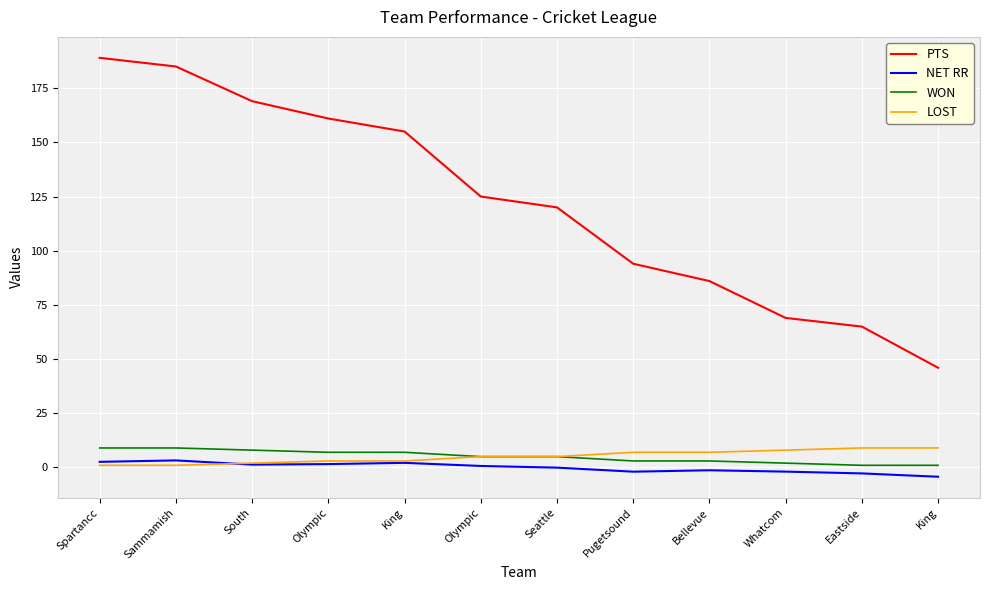

The LOST series shows 0.5 at Spartancc. True or false?

False